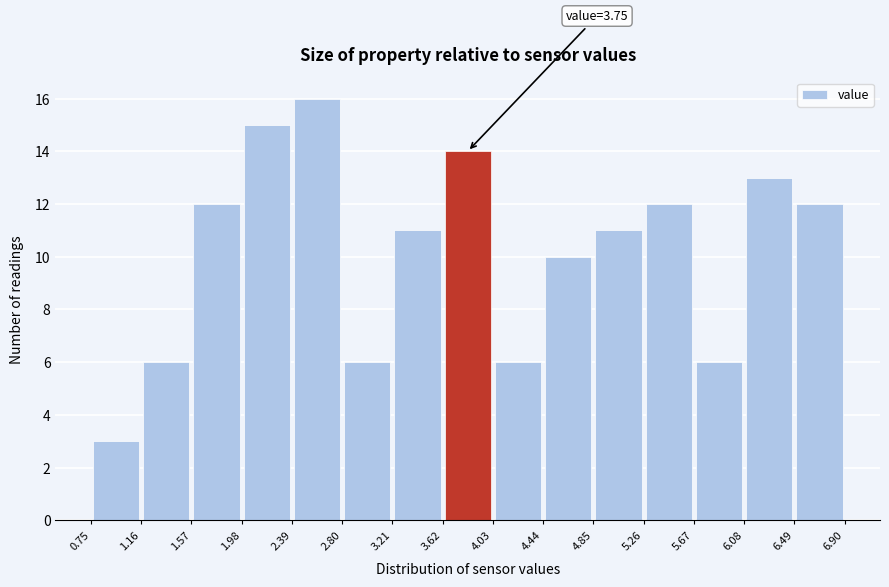

Over which range of the x-axis is the bar tallest?

2.39 to 2.80